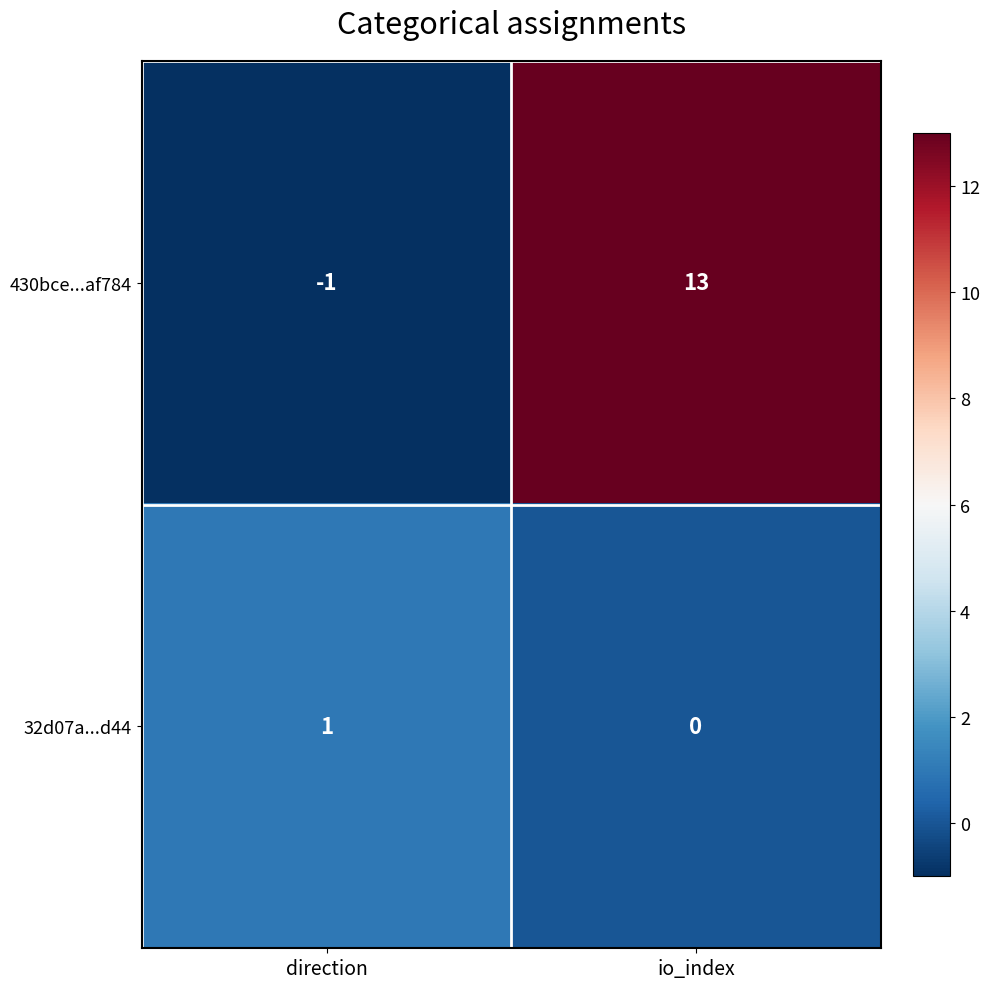

What is the difference between the highest and lowest values at direction?

2